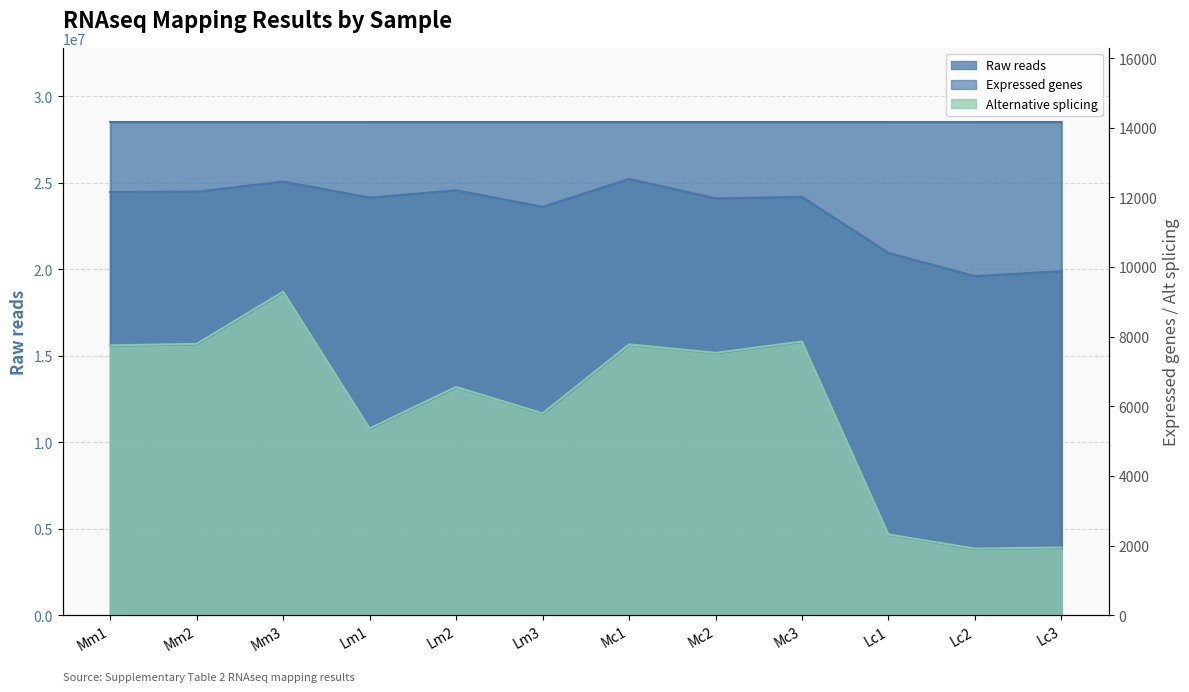

What is the difference between the maximum and minimum values in the Expressed genes series?

2791